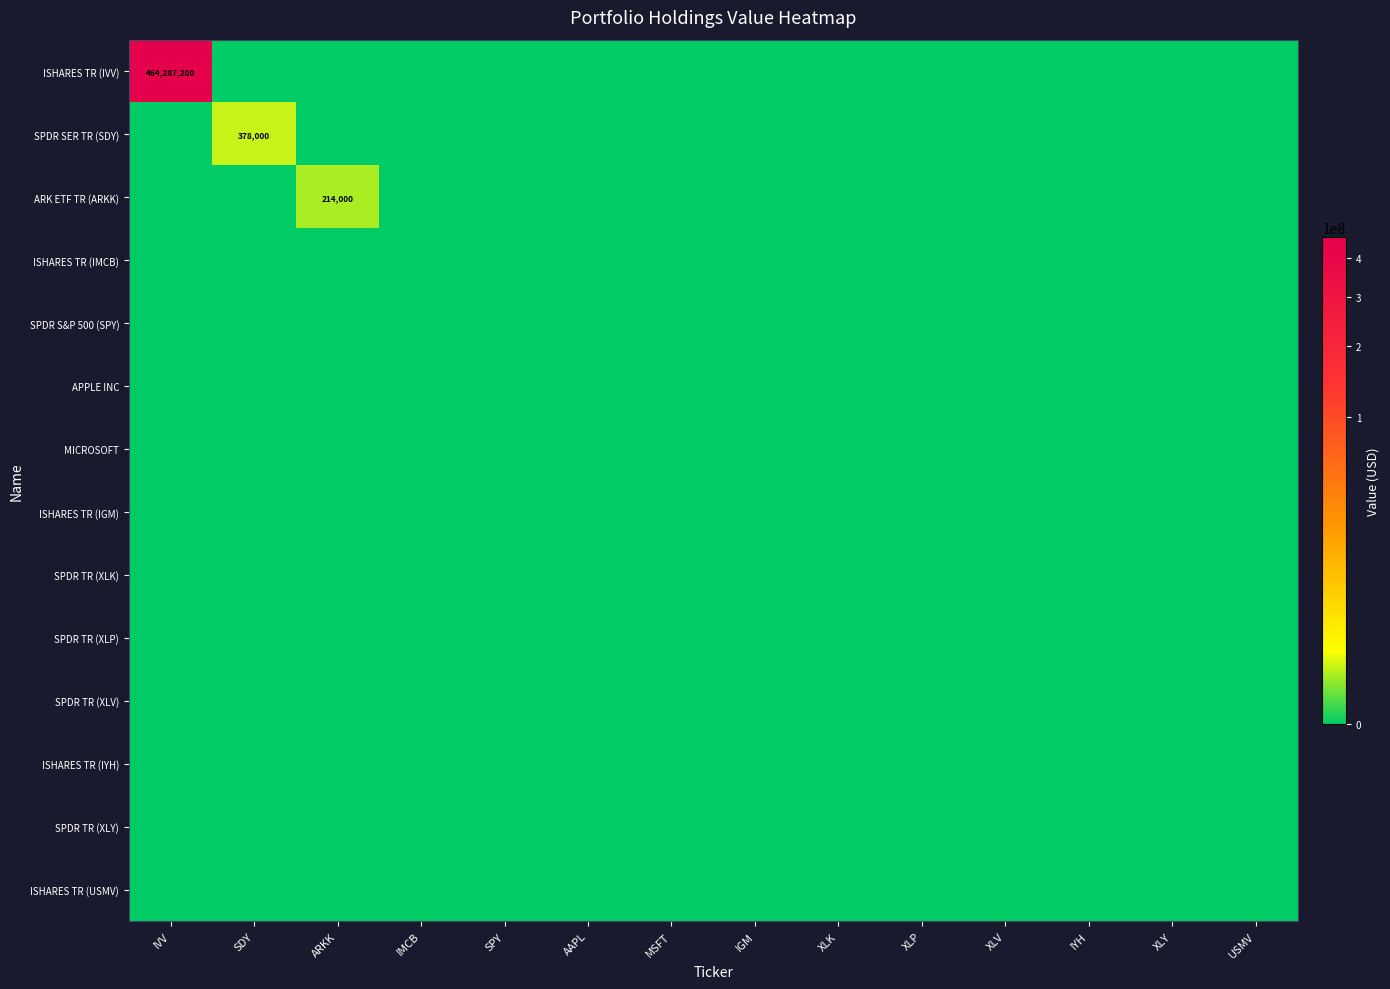

Is it true that SPDR TR (XLV) equals 0 at IGM?

True